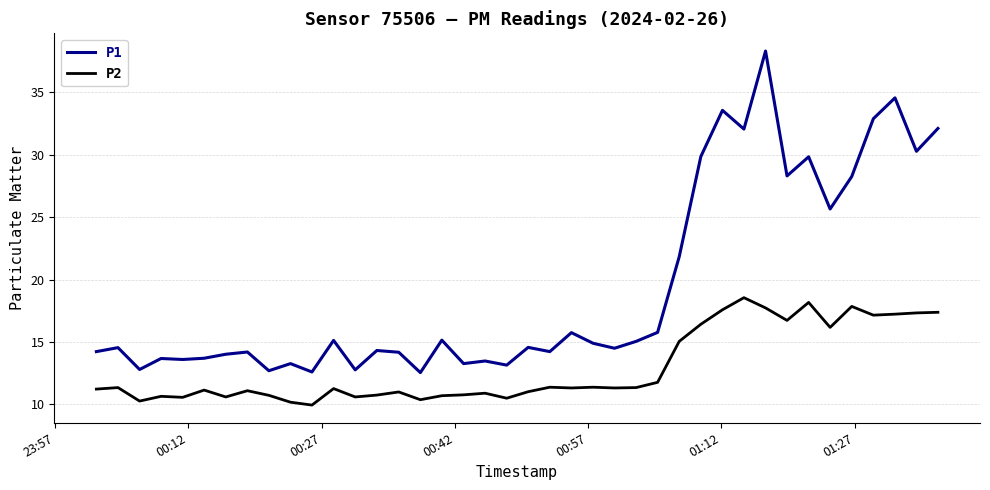

What is the difference between the maximum and second lowest values in the P2 series?

8.4